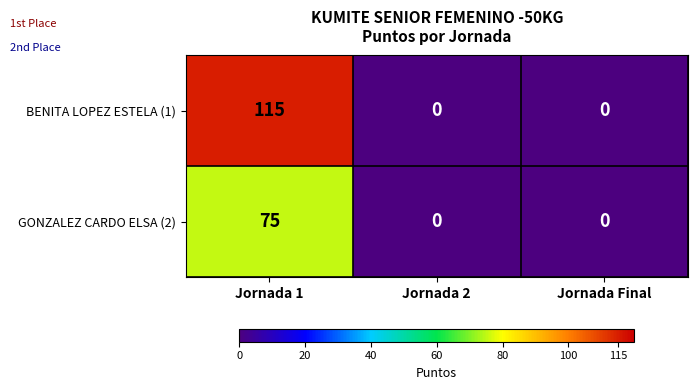

Rank the series by their maximum value, from highest to lowest.

BENITA LOPEZ ESTELA (1), GONZALEZ CARDO ELSA (2)